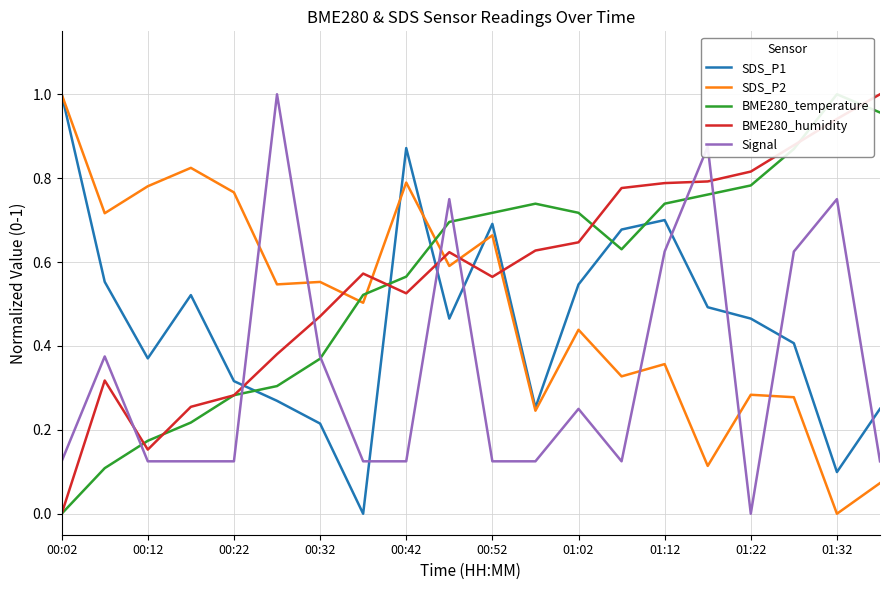

Rank the series by their maximum value, from highest to lowest.

SDS_P1, SDS_P2, BME280_temperature, BME280_humidity, Signal